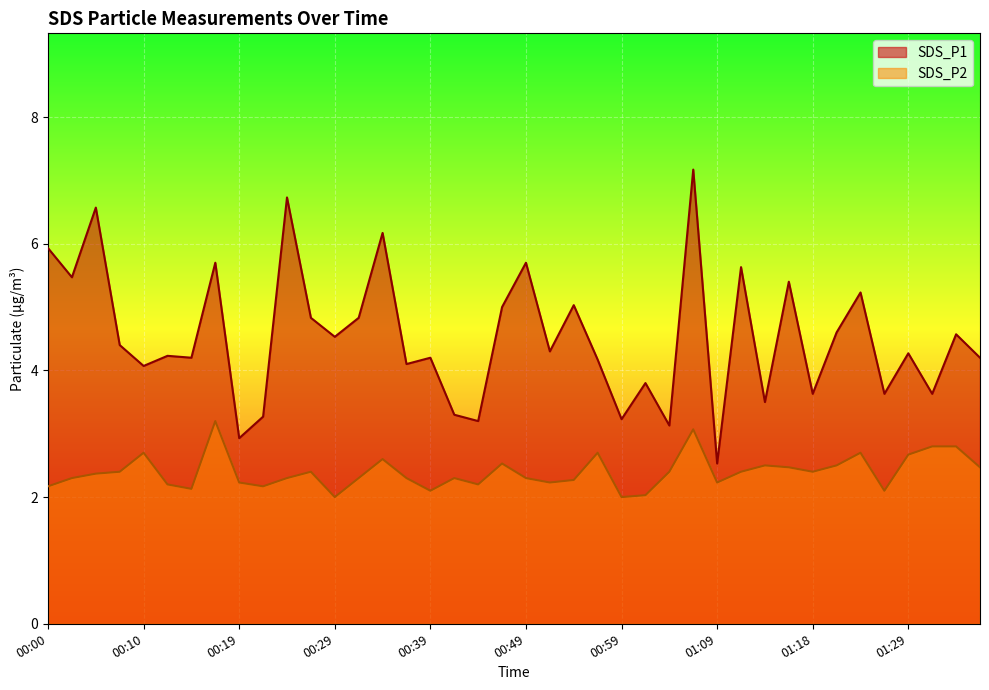

What is the sum of all SDS_P2 values?

95.9